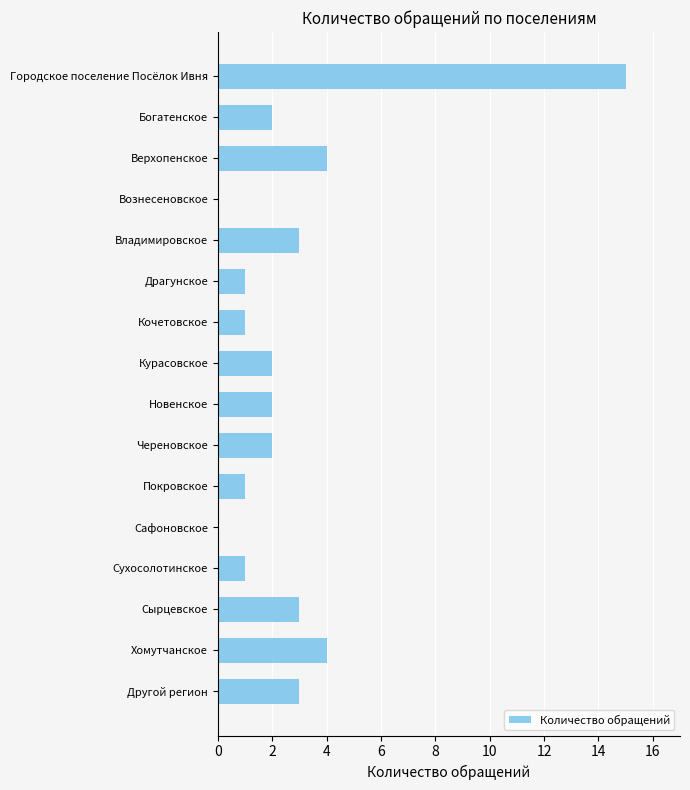

What is the sum of the values at Курасовское and Верхопенское?

6